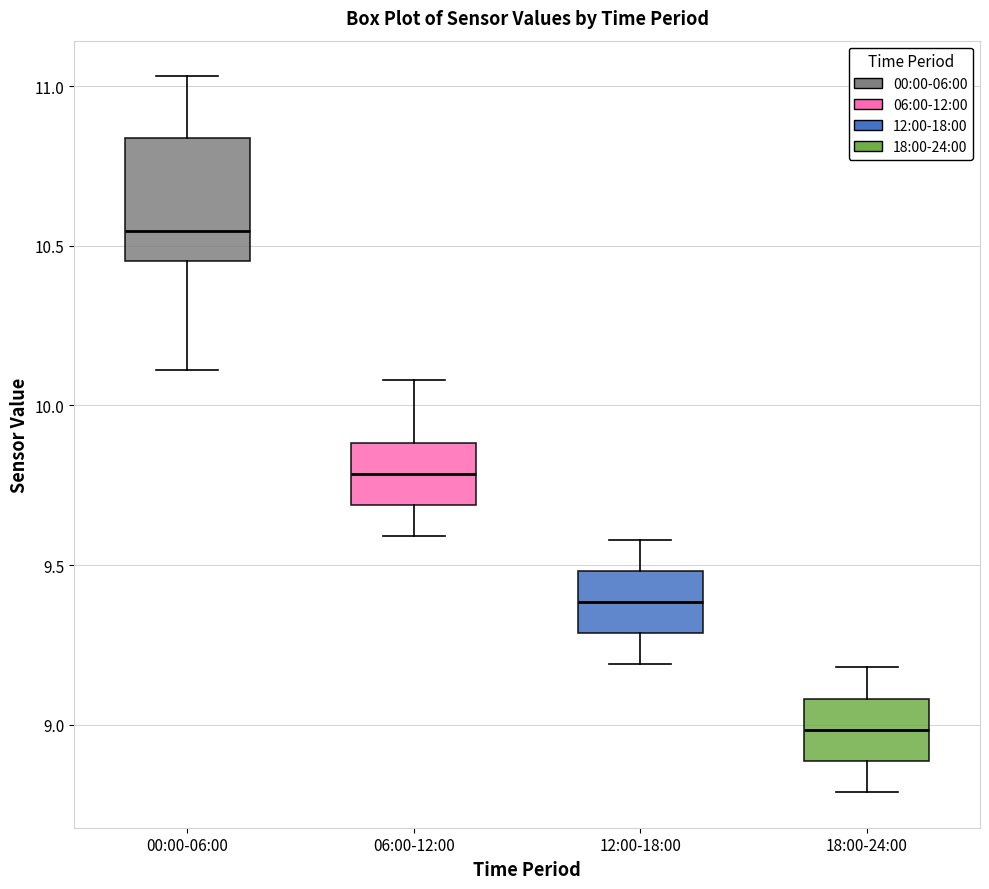

Reading left to right, transcribe this box plot: for each box, give where its median line is, the range the box spans, and where its two whiskers end, as read against the y-axis. The values are not printed on the chart, so give them approximately, as read against the axis.

00:00-06:00: median 10.55, box 10.45 to 10.85, whiskers 10.10 to 11.05
06:00-12:00: median 9.80, box 9.70 to 9.90, whiskers 9.60 to 10.10
12:00-18:00: median 9.40, box 9.30 to 9.50, whiskers 9.20 to 9.60
18:00-24:00: median 9.00, box 8.90 to 9.10, whiskers 8.80 to 9.20